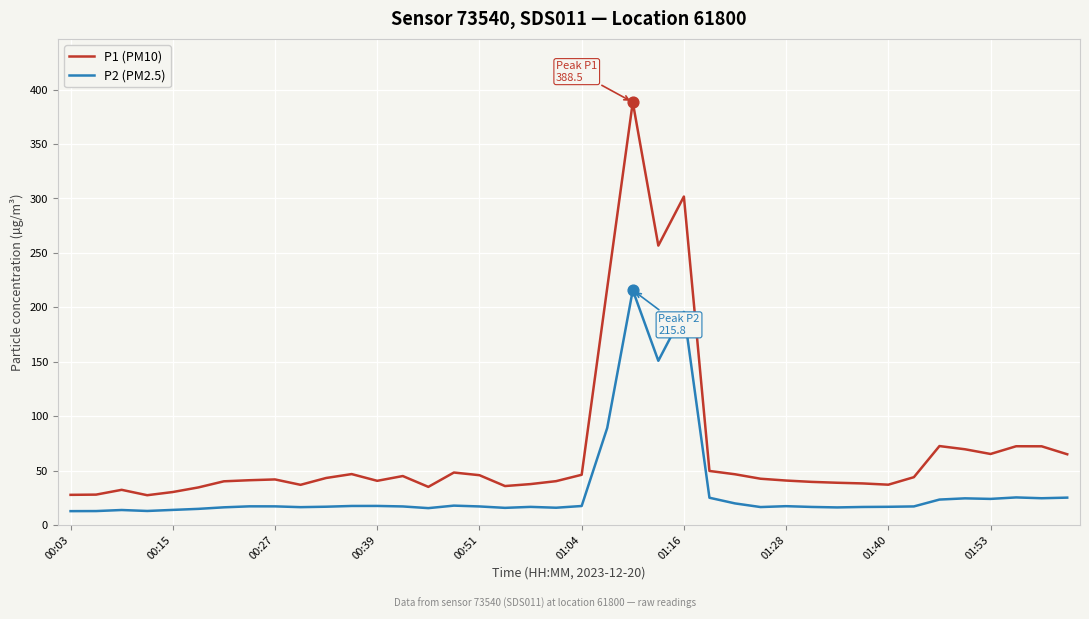

Which series has the largest total across all categories?

P1 (PM10)